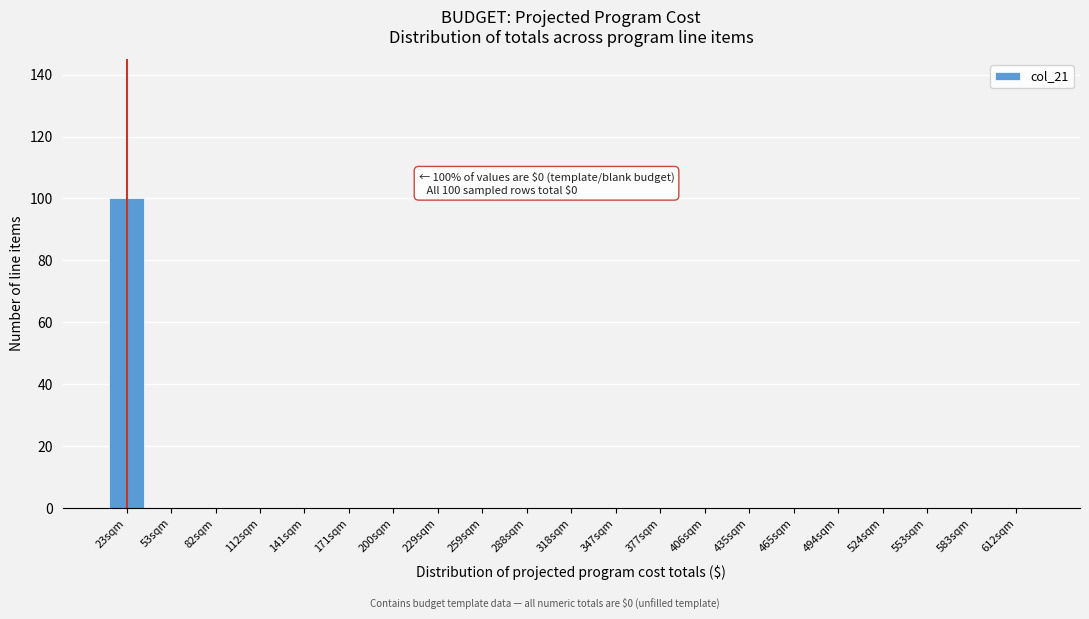

Reading right to left, transcribe all the data shown in this chart.

612sqm=0	583sqm=0	553sqm=0	524sqm=0	494sqm=0	465sqm=0	435sqm=0	406sqm=0	377sqm=0	347sqm=0	318sqm=0	288sqm=0	259sqm=0	229sqm=0	200sqm=0	171sqm=0	141sqm=0	112sqm=0	82sqm=0	53sqm=0	23sqm=100